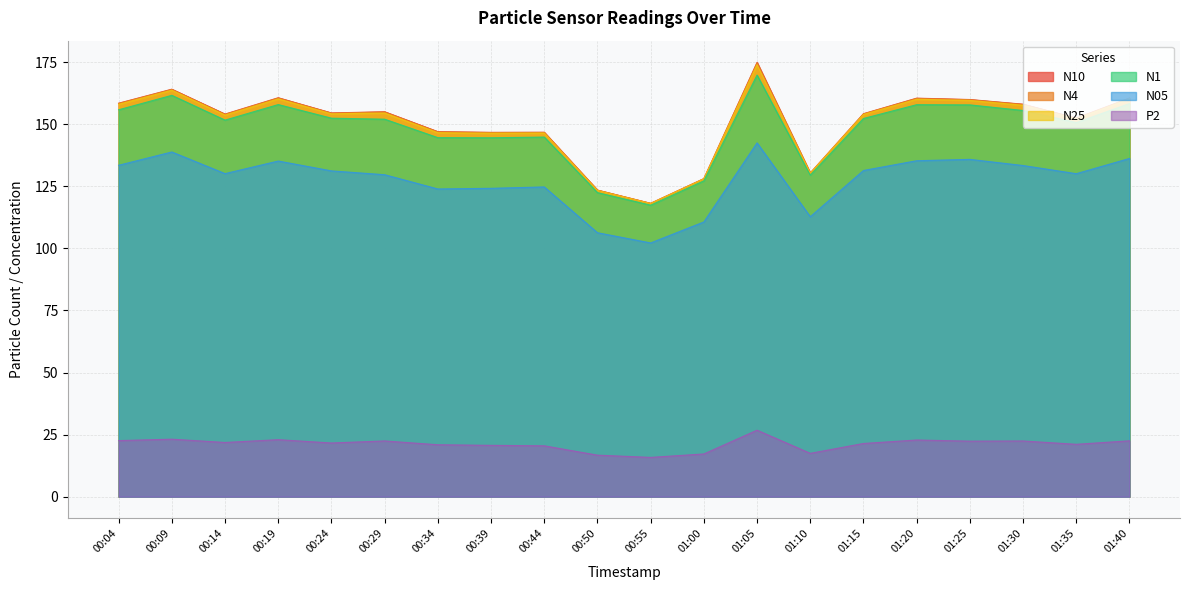

Reading right to left, transcribe all the data shown in this chart.

N1: 158.3	150.7	155.5	157.8	157.9	152.3	129.5	169.8	127.2	117.4	122.5	144.8	144.5	144.6	152.0	152.4	157.9	151.7	161.6	155.8
N10: 160.5	152.5	158.1	159.9	160.5	154.2	130.4	174.9	128.1	118.2	123.5	146.8	146.7	147.0	155.0	154.5	160.7	154.1	164.1	158.5
N4: 160.5	152.4	158.0	159.9	160.4	154.2	130.3	174.7	128.1	118.1	123.4	146.7	146.6	146.9	154.9	154.5	160.6	154.0	164.0	158.4
N05: 136.2	130.1	133.4	135.8	135.3	131.4	112.8	142.5	110.6	102.2	106.3	124.7	124.2	123.9	129.7	131.2	135.2	130.1	138.8	133.5
N25: 160.2	152.2	157.6	159.6	160.1	153.9	130.3	174.0	128.0	118.1	123.3	146.4	146.4	146.6	154.5	154.2	160.2	153.7	163.7	158.0
P2: 22.5	21.1	22.4	22.4	22.8	21.4	17.4	26.8	17.2	15.8	16.7	20.5	20.7	20.9	22.4	21.6	22.9	21.8	23.1	22.6